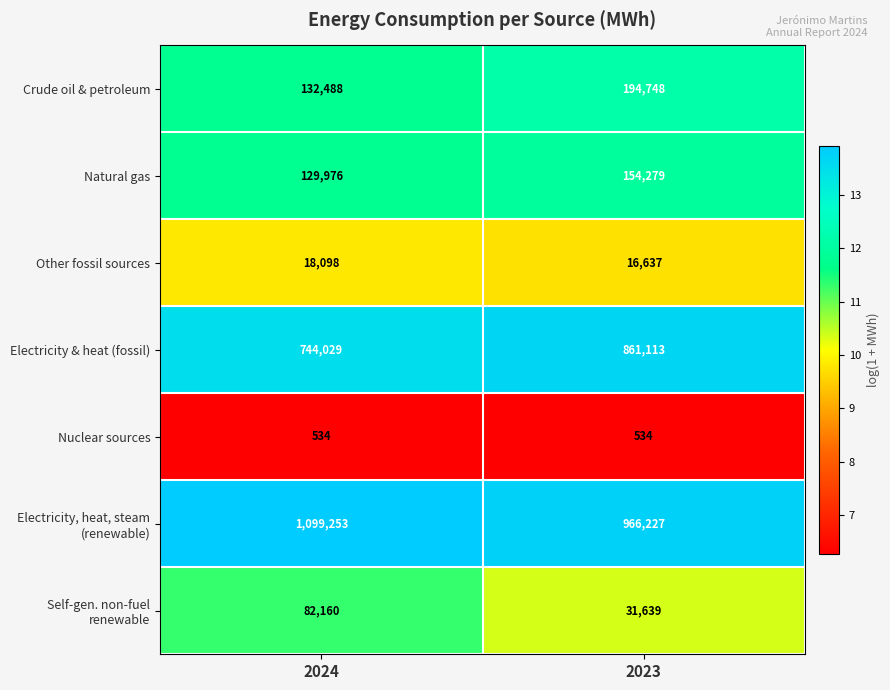

True or false: Other fossil sources has a value of 16637 at 2023.

True